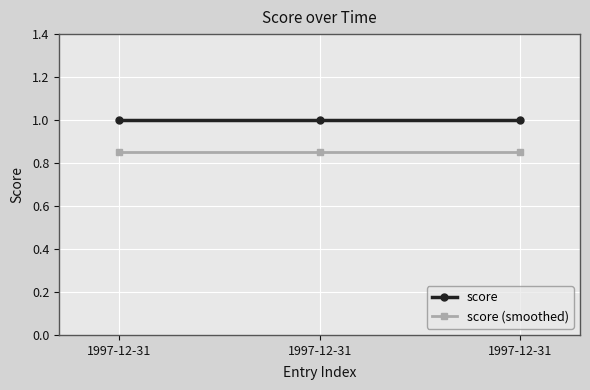

Does the chart have visible grid lines?

Yes